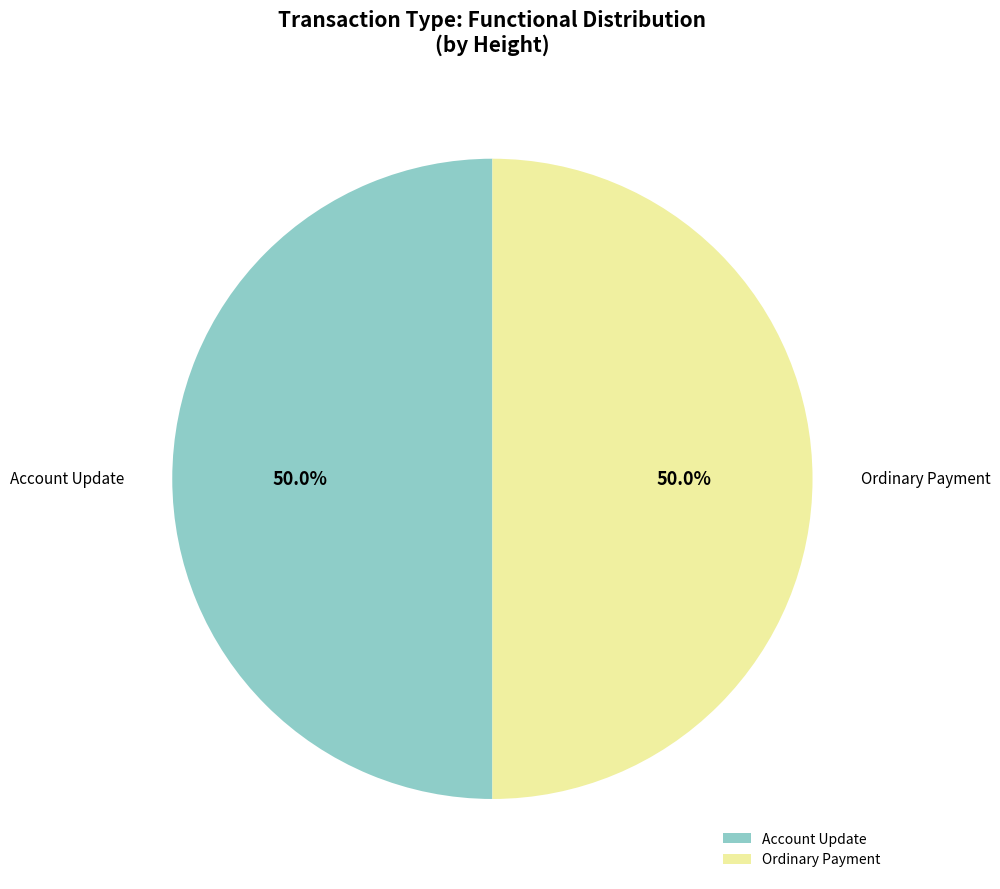

Approximately how many times larger is the value at Account Update compared to Ordinary Payment?

1.0